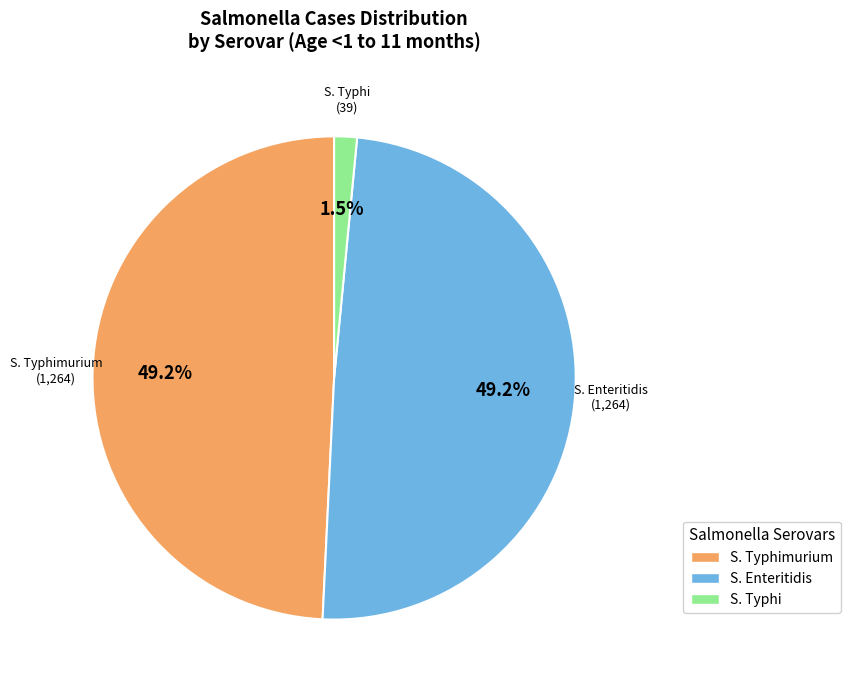

Is there any slice that represents more than half of the pie?

No